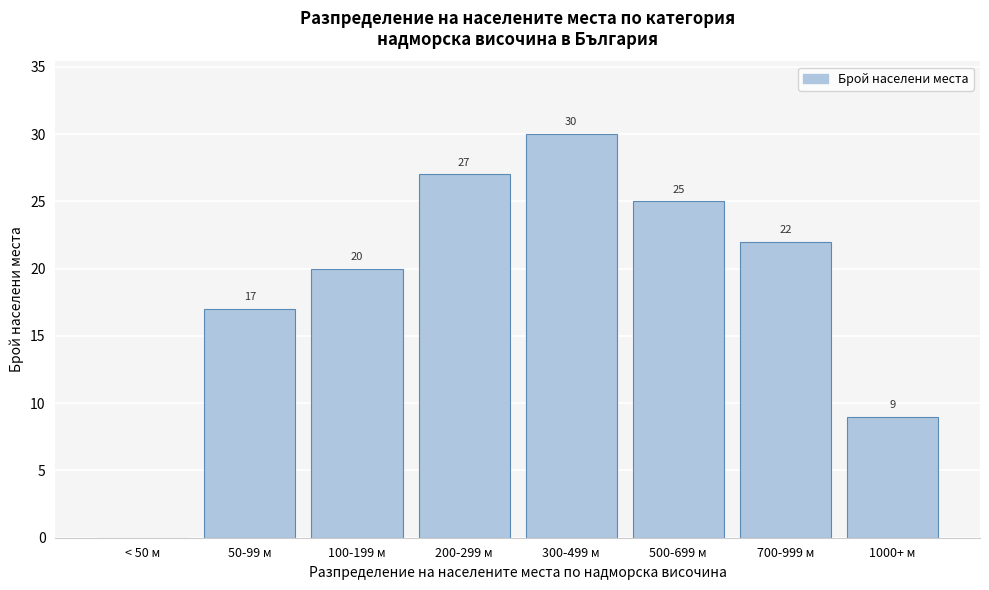

Reading left to right, transcribe all the data shown in this chart.

< 50 м=0	50-99 м=17	100-199 м=20	200-299 м=27	300-499 м=30	500-699 м=25	700-999 м=22	1000+ м=9